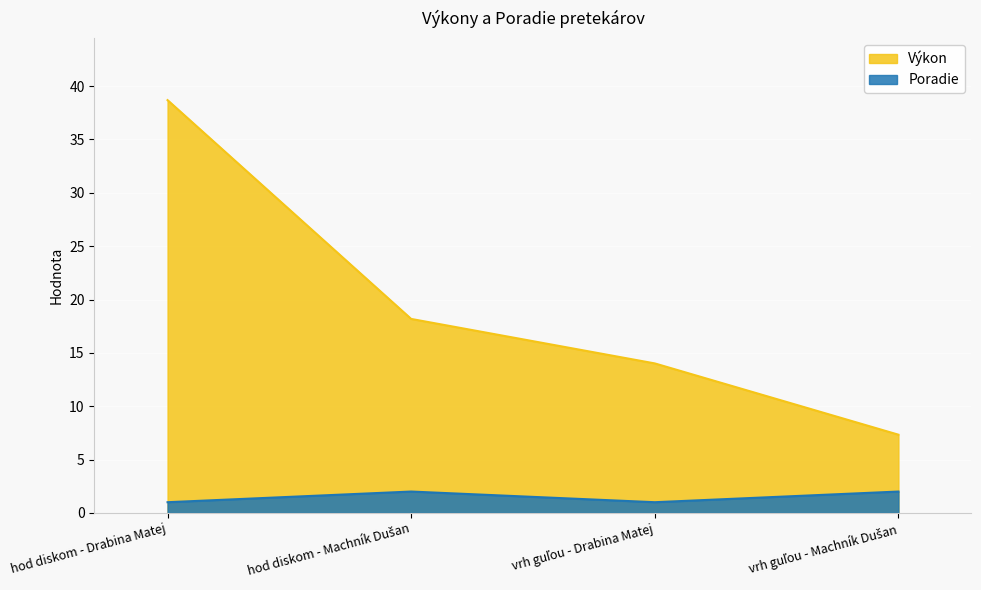

Is the value of Poradie at hod diskom - Machník Dušan greater than the value of Výkon at hod diskom - Drabina Matej?

No